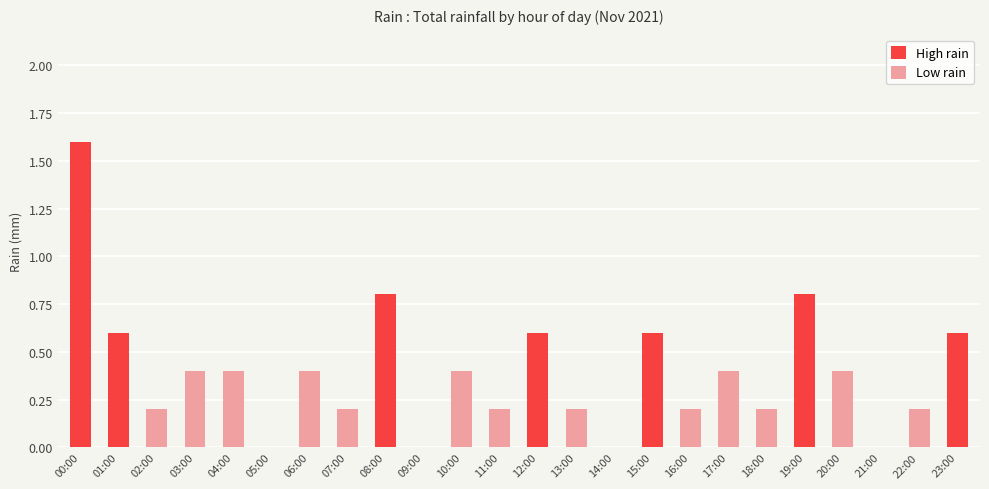

What is the sum of all values?

9.4